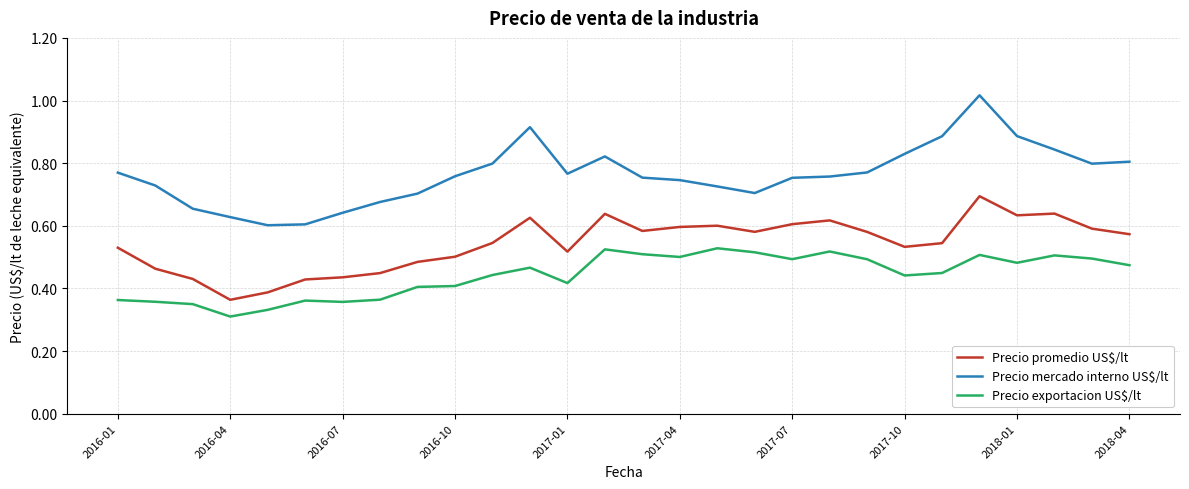

Which series has the widest spread of values?

Precio mercado interno US$/lt